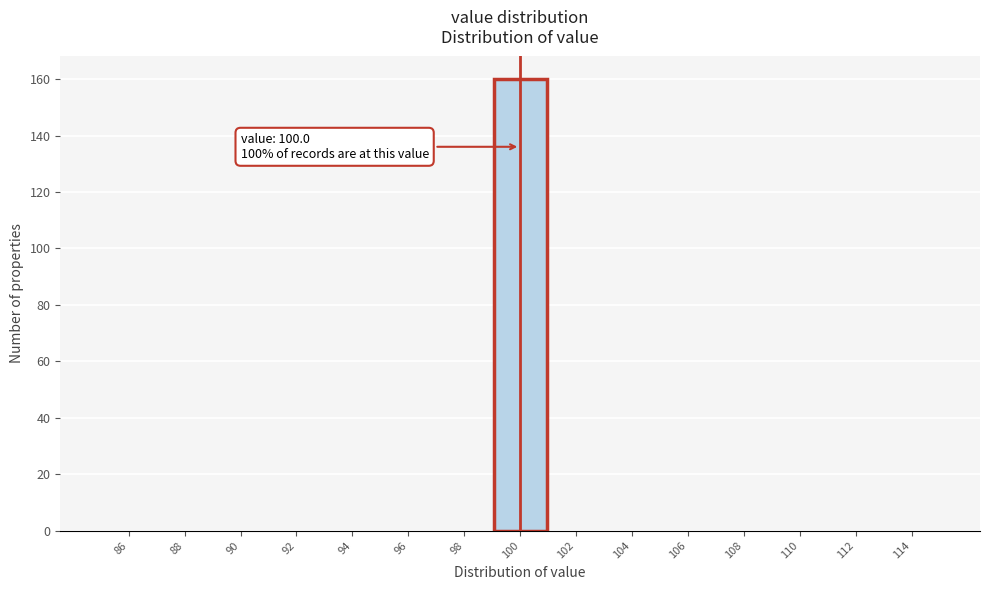

Which range on the x-axis has the tallest bar?

99 to 101